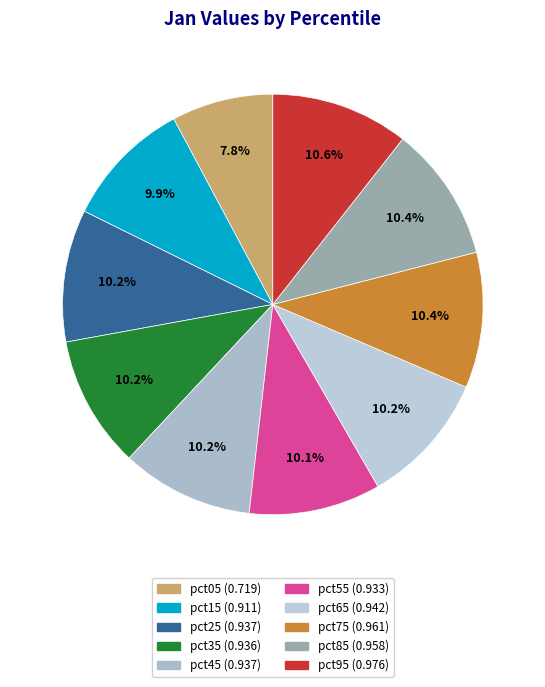

What is the largest slice in the pie chart?

pct95